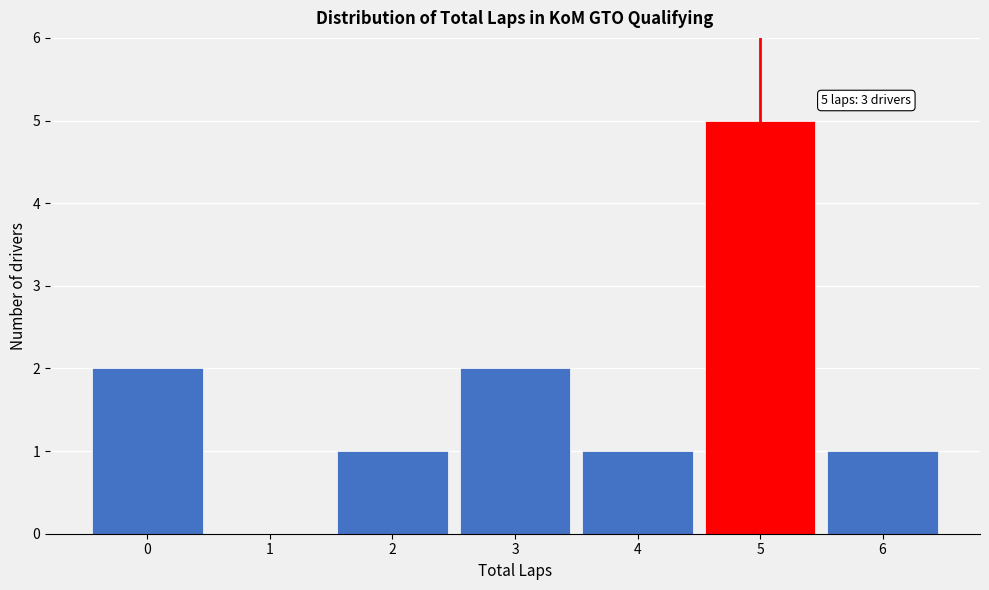

Which range on the x-axis has the tallest bar?

4.5 to 5.5